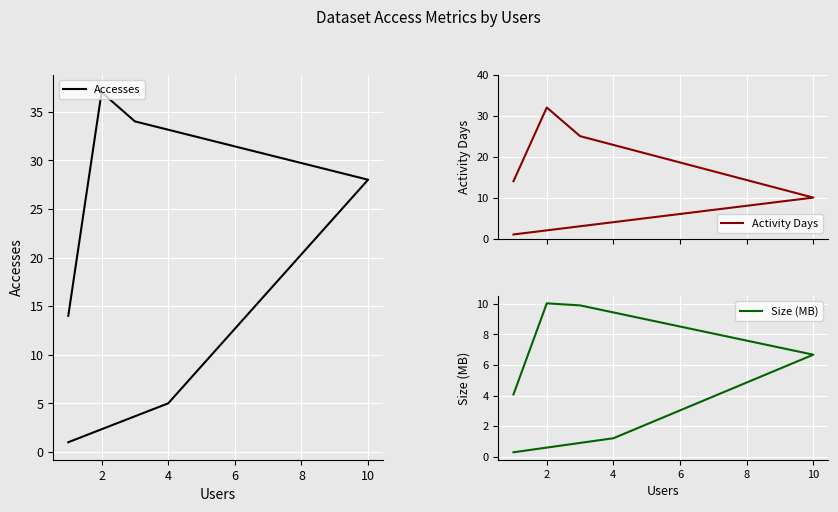

Is this an area chart (filled region under the line)?

No